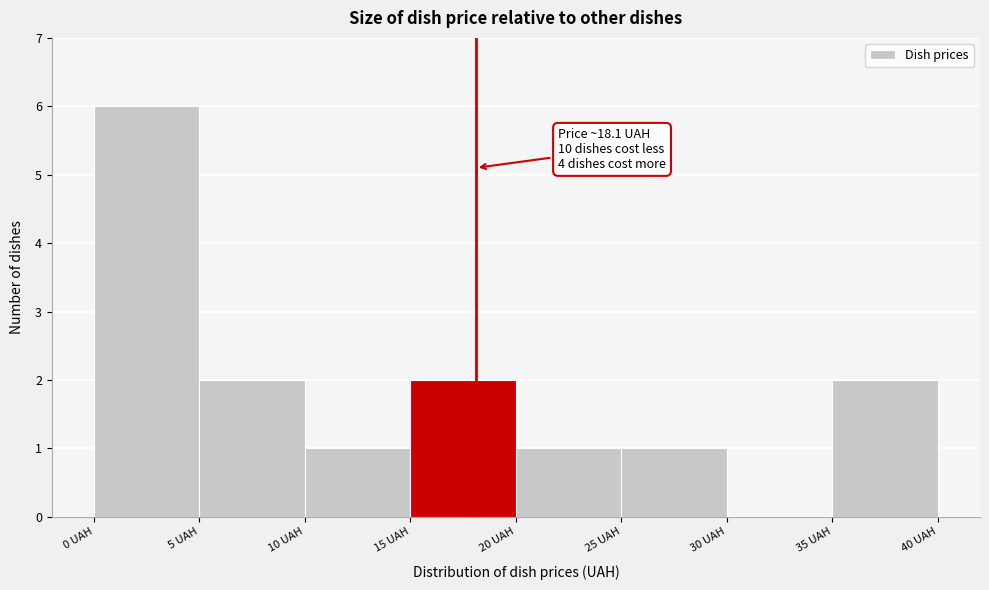

Which range on the x-axis has the tallest bar?

0 to 5